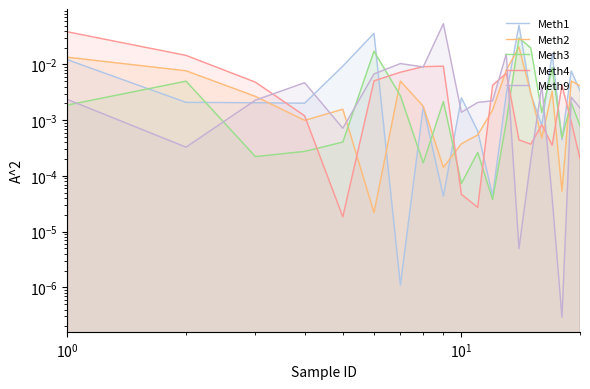

The value of Meth1 at $\mathdefault{10^{0}}$ is 0.0. True or false?

False